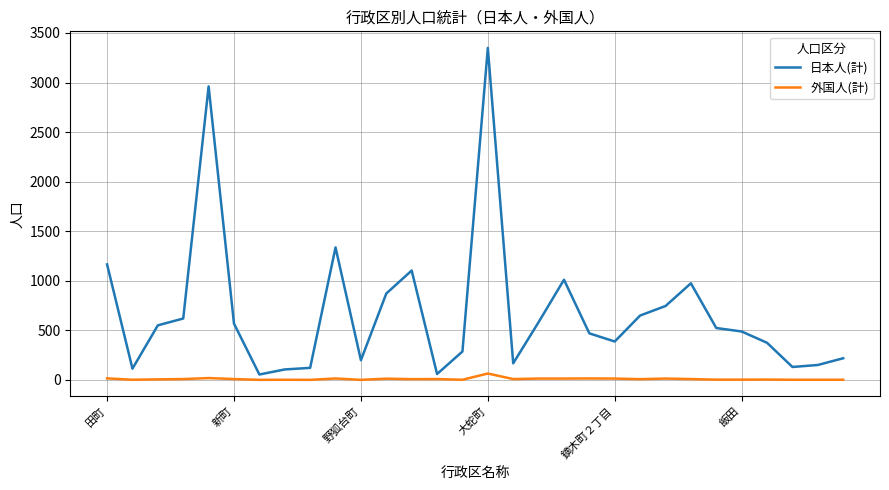

What are all the series names shown in the legend?

日本人(計), 外国人(計)